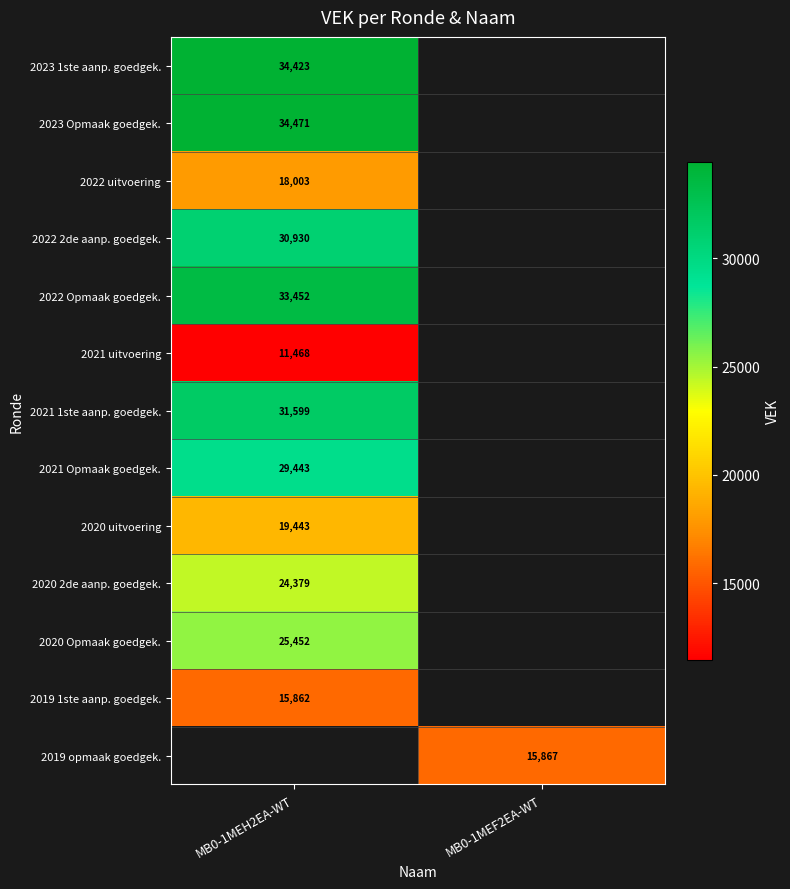

The 2022 uitvoering series shows 18003 at MB0-1MEH2EA-WT. True or false?

True